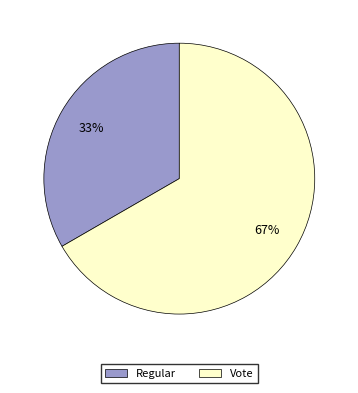

Which category accounts for the majority?

Vote